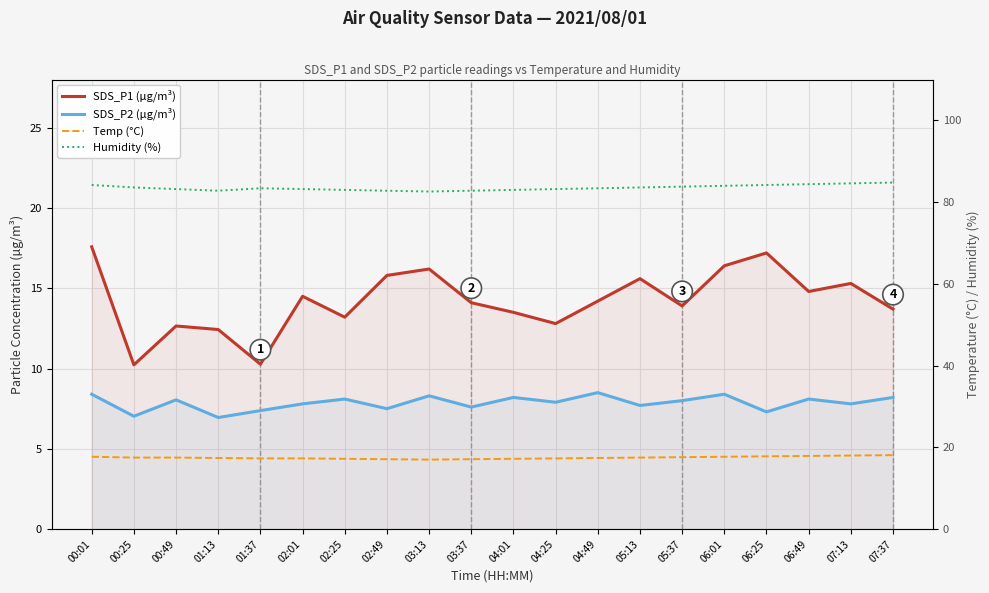

At which label does SDS_P1 (µg/m³) reach its minimum?

00:25